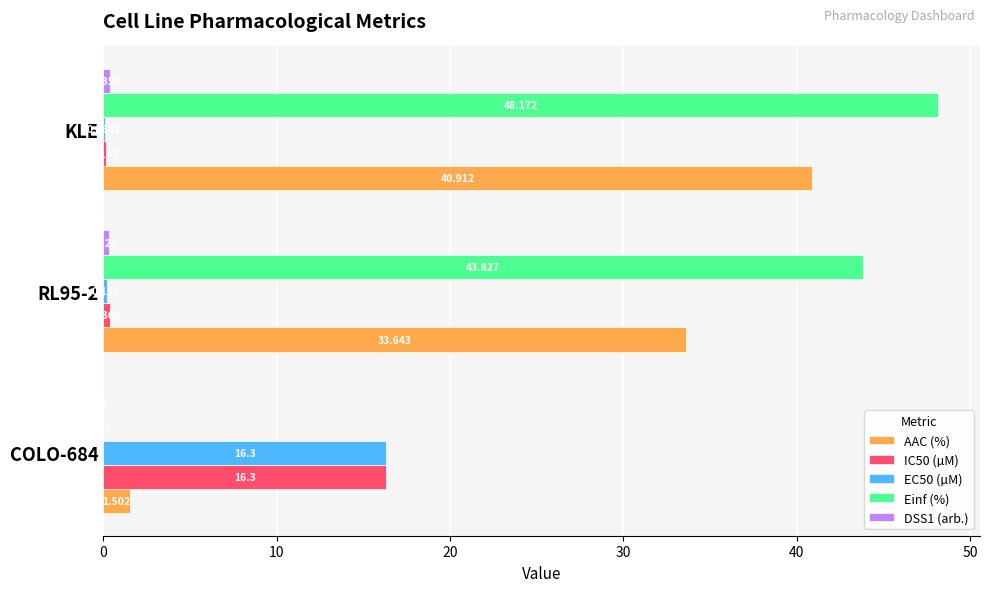

Which series has the largest range (max minus min)?

Einf (%)